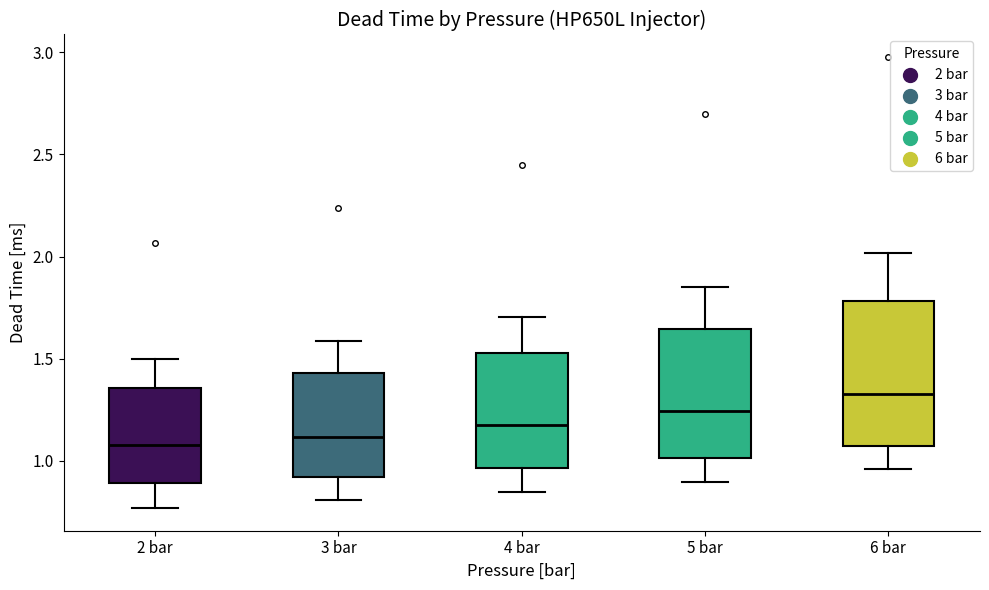

Reading left to right, transcribe this box plot: for each box, give where its median line is, the range the box spans, and where its two whiskers end, as read against the y-axis. The values are not printed on the chart, so give them approximately, as read against the axis.

2 bar: median 1.10, box 0.90 to 1.35, whiskers 0.75 to 1.50
3 bar: median 1.10, box 0.90 to 1.45, whiskers 0.80 to 1.60
4 bar: median 1.15, box 0.95 to 1.55, whiskers 0.85 to 1.70
5 bar: median 1.25, box 1.00 to 1.65, whiskers 0.90 to 1.85
6 bar: median 1.35, box 1.05 to 1.80, whiskers 0.95 to 2.00